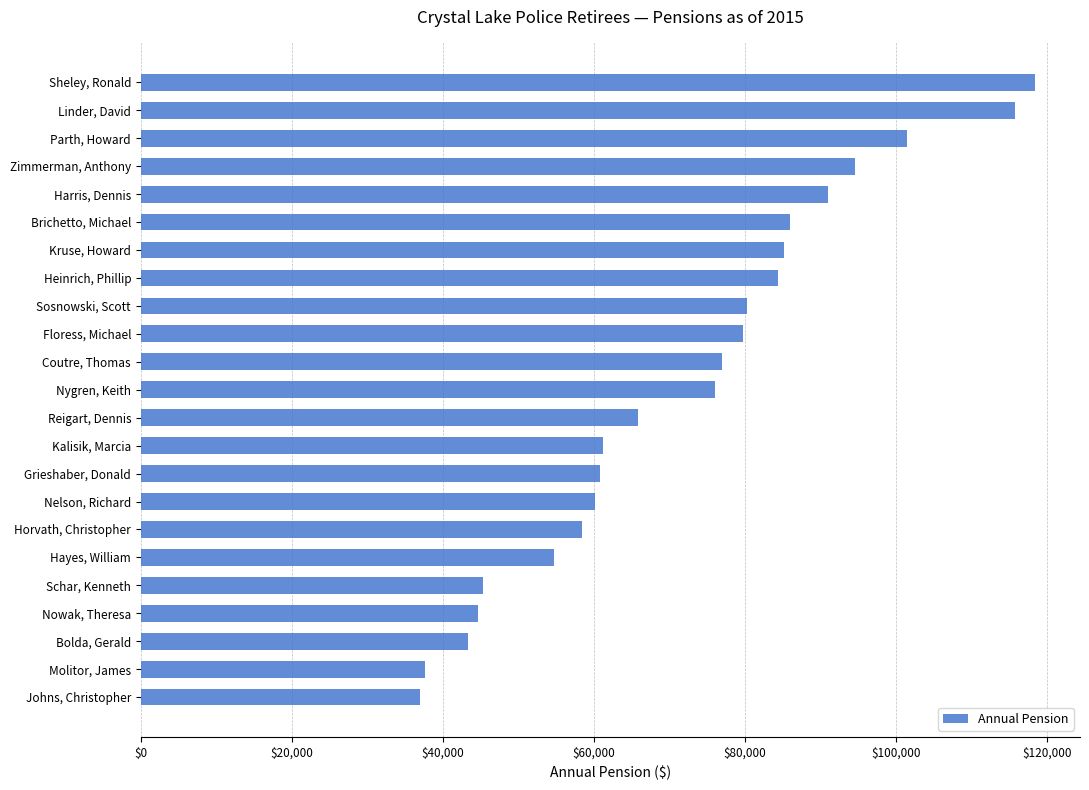

Does the chart contain any negative values?

No